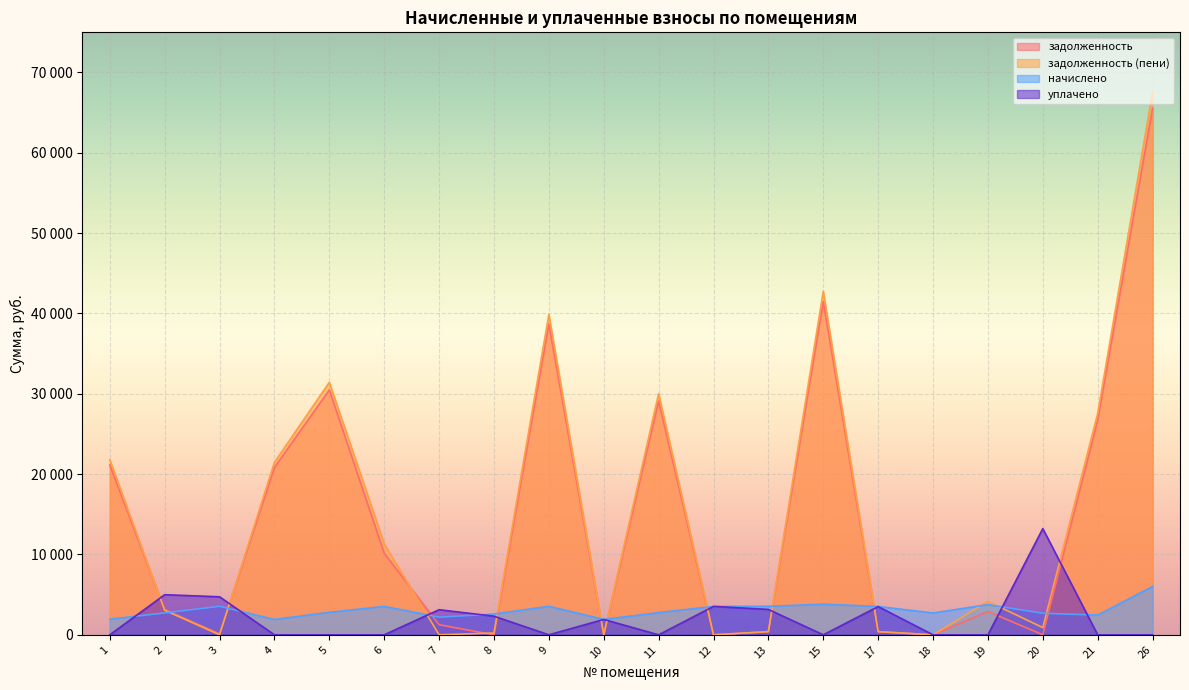

Reading right to left, list all the values displayed in this chart.

задолженность: 65555.9	26732.6	3.3	2906.3	0.0	392.5	41496.4	394.3	0.5	29094.9	0.0	38701.7	0.0	1252.7	10155.7	30499.6	20839.3	115.6	3143.3	21143.0
задолженность (пени): 67562.8	27551.0	898.0	4159.9	0.0	392.5	42766.7	396.6	0.7	30017.4	0.0	39886.5	226.2	0.0	11334.9	31433.3	21477.3	0.0	3052.9	21790.3
начислено: 6020.8	2455.2	2684.0	3760.9	2717.5	3532.1	3811.1	3548.9	3537.7	2767.7	1913.9	3554.5	2583.5	2198.5	3537.7	2801.2	1913.9	3548.9	2728.6	1941.8
уплачено: 0.0	0.0	13220.3	0.0	0.0	3514.4	0.0	3161.8	3537.0	0.0	1915.0	0.0	2319.0	3124.0	0.0	0.0	0.0	4732.0	4992.8	0.0